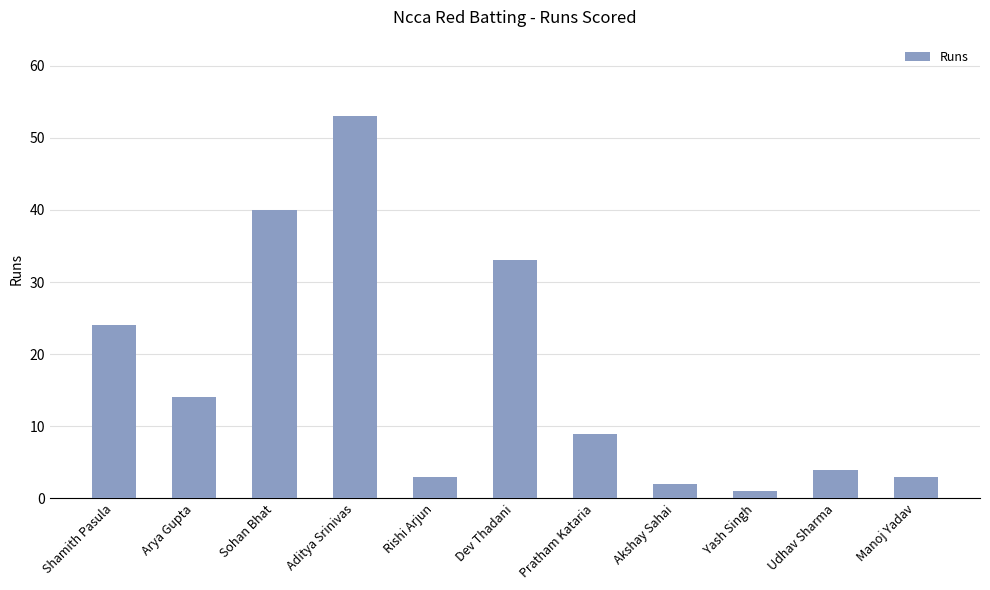

True or false: the data shows 4 at Udhav Sharma.

True